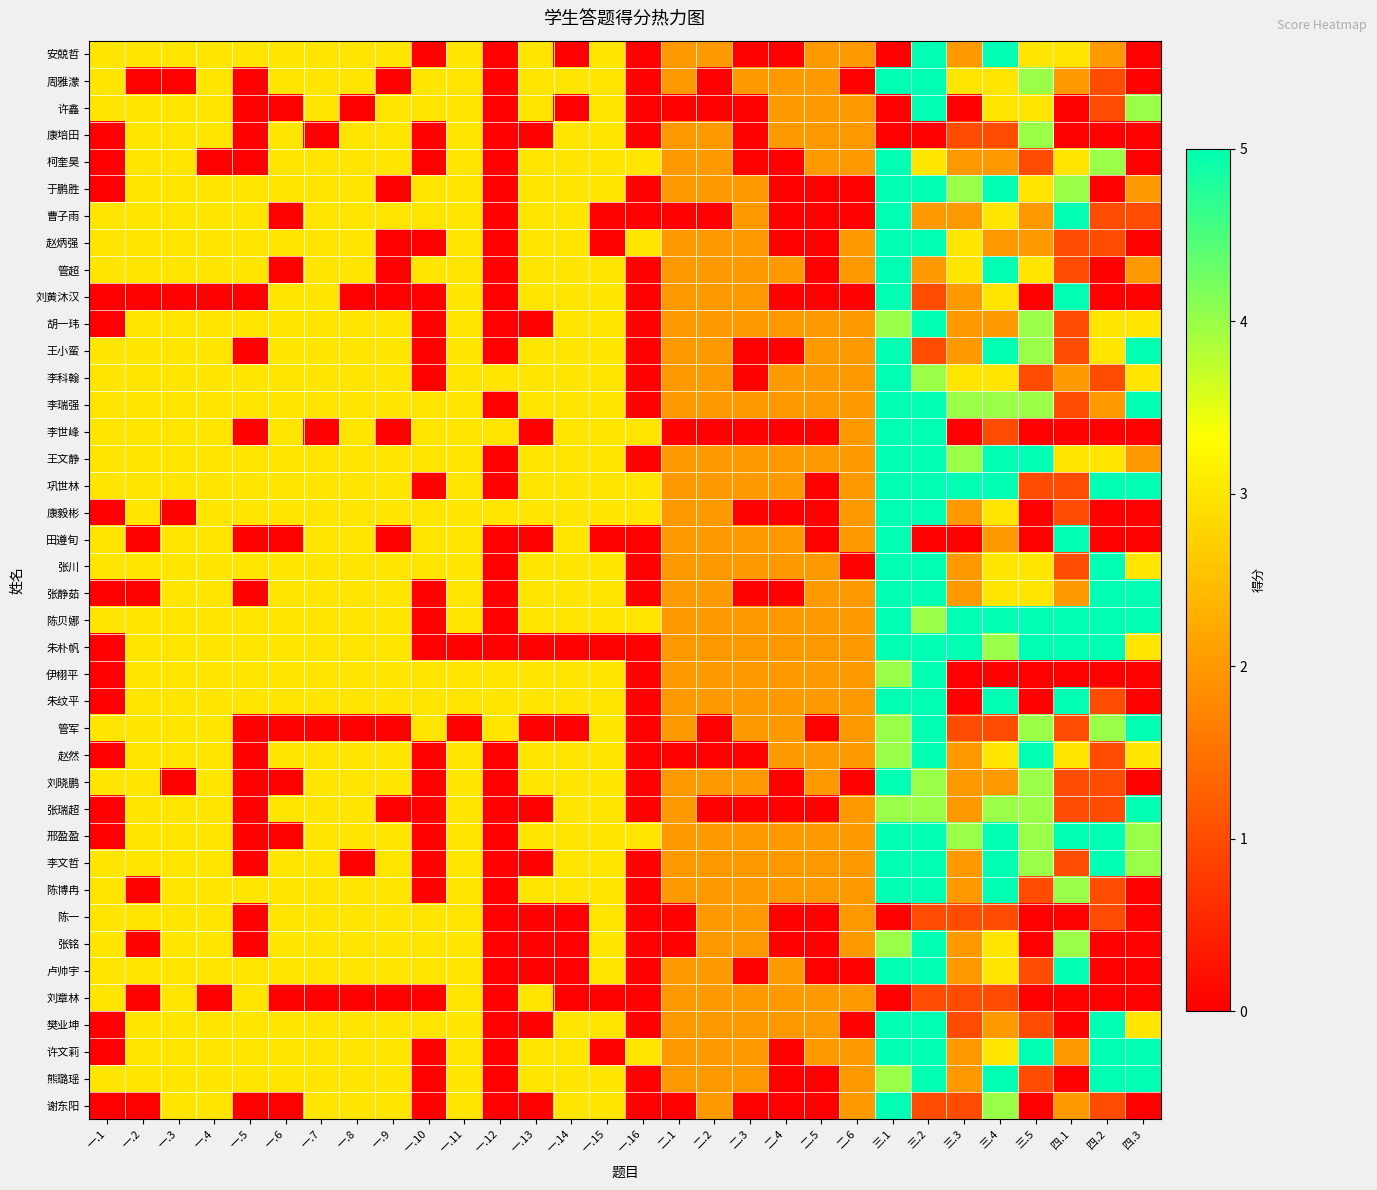

Reading left to right, extract all data points from this chart.

安兢哲: 一.1=3	一.2=3	一.3=3	一.4=3	一.5=3	一.6=3	一.7=3	一.8=3	一.9=3	一.10=0	一.11=3	一.12=0	一.13=3	一.14=0	一.15=3	一.16=0	二.1=2	二.2=2	二.3=0	二.4=0	二.5=2	二.6=2	三.1=0	三.2=5	三.3=2	三.4=5	三.5=3	四.1=3	四.2=2	四.3=0
周雅濛: 一.1=3	一.2=0	一.3=0	一.4=3	一.5=0	一.6=3	一.7=3	一.8=3	一.9=0	一.10=3	一.11=3	一.12=0	一.13=3	一.14=3	一.15=3	一.16=0	二.1=2	二.2=0	二.3=2	二.4=2	二.5=2	二.6=0	三.1=5	三.2=5	三.3=3	三.4=3	三.5=4	四.1=2	四.2=1	四.3=0
许鑫: 一.1=3	一.2=3	一.3=3	一.4=3	一.5=0	一.6=0	一.7=3	一.8=0	一.9=3	一.10=3	一.11=3	一.12=0	一.13=3	一.14=0	一.15=3	一.16=0	二.1=0	二.2=0	二.3=0	二.4=2	二.5=2	二.6=2	三.1=0	三.2=5	三.3=0	三.4=3	三.5=3	四.1=0	四.2=1	四.3=4
康培田: 一.1=0	一.2=3	一.3=3	一.4=3	一.5=0	一.6=3	一.7=0	一.8=3	一.9=3	一.10=0	一.11=3	一.12=0	一.13=0	一.14=3	一.15=3	一.16=0	二.1=2	二.2=2	二.3=0	二.4=2	二.5=2	二.6=2	三.1=0	三.2=0	三.3=1	三.4=1	三.5=4	四.1=0	四.2=0	四.3=0
柯奎昊: 一.1=0	一.2=3	一.3=3	一.4=0	一.5=0	一.6=3	一.7=3	一.8=3	一.9=3	一.10=0	一.11=3	一.12=0	一.13=3	一.14=3	一.15=3	一.16=3	二.1=2	二.2=2	二.3=0	二.4=0	二.5=2	二.6=2	三.1=5	三.2=3	三.3=2	三.4=2	三.5=1	四.1=3	四.2=4	四.3=0
于鹏胜: 一.1=0	一.2=3	一.3=3	一.4=3	一.5=3	一.6=3	一.7=3	一.8=3	一.9=0	一.10=3	一.11=3	一.12=0	一.13=3	一.14=3	一.15=3	一.16=0	二.1=2	二.2=2	二.3=2	二.4=0	二.5=0	二.6=0	三.1=5	三.2=5	三.3=4	三.4=5	三.5=3	四.1=4	四.2=0	四.3=2
曹子雨: 一.1=3	一.2=3	一.3=3	一.4=3	一.5=3	一.6=0	一.7=3	一.8=3	一.9=3	一.10=3	一.11=3	一.12=0	一.13=3	一.14=3	一.15=0	一.16=0	二.1=0	二.2=0	二.3=2	二.4=0	二.5=0	二.6=0	三.1=5	三.2=2	三.3=2	三.4=3	三.5=2	四.1=5	四.2=1	四.3=1
赵炳强: 一.1=3	一.2=3	一.3=3	一.4=3	一.5=3	一.6=3	一.7=3	一.8=3	一.9=0	一.10=0	一.11=3	一.12=0	一.13=3	一.14=3	一.15=0	一.16=3	二.1=2	二.2=2	二.3=2	二.4=0	二.5=0	二.6=2	三.1=5	三.2=5	三.3=3	三.4=2	三.5=2	四.1=1	四.2=1	四.3=0
管超: 一.1=3	一.2=3	一.3=3	一.4=3	一.5=3	一.6=0	一.7=3	一.8=3	一.9=0	一.10=3	一.11=3	一.12=0	一.13=3	一.14=3	一.15=3	一.16=0	二.1=2	二.2=2	二.3=2	二.4=2	二.5=0	二.6=2	三.1=5	三.2=2	三.3=3	三.4=5	三.5=3	四.1=1	四.2=0	四.3=2
刘黄沐汉: 一.1=0	一.2=0	一.3=0	一.4=0	一.5=0	一.6=3	一.7=3	一.8=0	一.9=0	一.10=0	一.11=3	一.12=0	一.13=3	一.14=3	一.15=3	一.16=0	二.1=2	二.2=2	二.3=2	二.4=0	二.5=0	二.6=0	三.1=5	三.2=1	三.3=2	三.4=3	三.5=0	四.1=5	四.2=0	四.3=0
胡一玮: 一.1=0	一.2=3	一.3=3	一.4=3	一.5=3	一.6=3	一.7=3	一.8=3	一.9=3	一.10=0	一.11=3	一.12=0	一.13=0	一.14=3	一.15=3	一.16=0	二.1=2	二.2=2	二.3=2	二.4=2	二.5=2	二.6=2	三.1=4	三.2=5	三.3=2	三.4=2	三.5=4	四.1=1	四.2=3	四.3=3
王小蛮: 一.1=3	一.2=3	一.3=3	一.4=3	一.5=0	一.6=3	一.7=3	一.8=3	一.9=3	一.10=0	一.11=3	一.12=0	一.13=3	一.14=3	一.15=3	一.16=0	二.1=2	二.2=2	二.3=0	二.4=0	二.5=2	二.6=2	三.1=5	三.2=1	三.3=2	三.4=5	三.5=4	四.1=1	四.2=3	四.3=5
李科翰: 一.1=3	一.2=3	一.3=3	一.4=3	一.5=3	一.6=3	一.7=3	一.8=3	一.9=3	一.10=0	一.11=3	一.12=3	一.13=3	一.14=3	一.15=3	一.16=0	二.1=2	二.2=2	二.3=0	二.4=2	二.5=2	二.6=2	三.1=5	三.2=4	三.3=3	三.4=3	三.5=1	四.1=2	四.2=1	四.3=3
李瑞强: 一.1=3	一.2=3	一.3=3	一.4=3	一.5=3	一.6=3	一.7=3	一.8=3	一.9=3	一.10=3	一.11=3	一.12=0	一.13=3	一.14=3	一.15=3	一.16=0	二.1=2	二.2=2	二.3=2	二.4=2	二.5=2	二.6=2	三.1=5	三.2=5	三.3=4	三.4=4	三.5=4	四.1=1	四.2=2	四.3=5
李世峰: 一.1=3	一.2=3	一.3=3	一.4=3	一.5=0	一.6=3	一.7=0	一.8=3	一.9=0	一.10=3	一.11=3	一.12=3	一.13=0	一.14=3	一.15=3	一.16=3	二.1=0	二.2=0	二.3=0	二.4=0	二.5=0	二.6=2	三.1=5	三.2=5	三.3=0	三.4=1	三.5=0	四.1=0	四.2=0	四.3=0
王文静: 一.1=3	一.2=3	一.3=3	一.4=3	一.5=3	一.6=3	一.7=3	一.8=3	一.9=3	一.10=3	一.11=3	一.12=0	一.13=3	一.14=3	一.15=3	一.16=0	二.1=2	二.2=2	二.3=2	二.4=2	二.5=2	二.6=2	三.1=5	三.2=5	三.3=4	三.4=5	三.5=5	四.1=3	四.2=3	四.3=2
巩世林: 一.1=3	一.2=3	一.3=3	一.4=3	一.5=3	一.6=3	一.7=3	一.8=3	一.9=3	一.10=0	一.11=3	一.12=0	一.13=3	一.14=3	一.15=3	一.16=3	二.1=2	二.2=2	二.3=2	二.4=2	二.5=0	二.6=2	三.1=5	三.2=5	三.3=5	三.4=5	三.5=1	四.1=1	四.2=5	四.3=5
康毅彬: 一.1=0	一.2=3	一.3=0	一.4=3	一.5=3	一.6=3	一.7=3	一.8=3	一.9=3	一.10=3	一.11=3	一.12=3	一.13=3	一.14=3	一.15=3	一.16=3	二.1=2	二.2=2	二.3=0	二.4=0	二.5=0	二.6=2	三.1=5	三.2=5	三.3=2	三.4=3	三.5=0	四.1=1	四.2=0	四.3=0
田遵旬: 一.1=3	一.2=0	一.3=3	一.4=3	一.5=0	一.6=0	一.7=3	一.8=3	一.9=0	一.10=3	一.11=3	一.12=0	一.13=0	一.14=3	一.15=0	一.16=0	二.1=2	二.2=2	二.3=2	二.4=2	二.5=0	二.6=2	三.1=5	三.2=0	三.3=0	三.4=2	三.5=0	四.1=5	四.2=0	四.3=0
张川: 一.1=3	一.2=3	一.3=3	一.4=3	一.5=3	一.6=3	一.7=3	一.8=3	一.9=3	一.10=3	一.11=3	一.12=0	一.13=3	一.14=3	一.15=3	一.16=0	二.1=2	二.2=2	二.3=2	二.4=2	二.5=2	二.6=0	三.1=5	三.2=5	三.3=2	三.4=3	三.5=3	四.1=1	四.2=5	四.3=3
张静茹: 一.1=0	一.2=0	一.3=3	一.4=3	一.5=0	一.6=3	一.7=3	一.8=3	一.9=3	一.10=0	一.11=3	一.12=0	一.13=3	一.14=3	一.15=3	一.16=0	二.1=2	二.2=2	二.3=0	二.4=0	二.5=2	二.6=2	三.1=5	三.2=5	三.3=2	三.4=3	三.5=3	四.1=2	四.2=5	四.3=5
陈贝娜: 一.1=3	一.2=3	一.3=3	一.4=3	一.5=3	一.6=3	一.7=3	一.8=3	一.9=3	一.10=0	一.11=3	一.12=0	一.13=3	一.14=3	一.15=3	一.16=3	二.1=2	二.2=2	二.3=2	二.4=2	二.5=2	二.6=2	三.1=5	三.2=4	三.3=5	三.4=5	三.5=5	四.1=5	四.2=5	四.3=5
朱朴帆: 一.1=0	一.2=3	一.3=3	一.4=3	一.5=3	一.6=3	一.7=3	一.8=3	一.9=3	一.10=0	一.11=0	一.12=0	一.13=0	一.14=0	一.15=0	一.16=0	二.1=2	二.2=2	二.3=2	二.4=2	二.5=2	二.6=2	三.1=5	三.2=5	三.3=5	三.4=4	三.5=5	四.1=5	四.2=5	四.3=3
伊栩平: 一.1=0	一.2=3	一.3=3	一.4=3	一.5=3	一.6=3	一.7=3	一.8=3	一.9=3	一.10=3	一.11=3	一.12=3	一.13=3	一.14=3	一.15=3	一.16=0	二.1=2	二.2=2	二.3=2	二.4=2	二.5=2	二.6=2	三.1=4	三.2=5	三.3=0	三.4=0	三.5=0	四.1=0	四.2=0	四.3=0
朱纹平: 一.1=0	一.2=3	一.3=3	一.4=3	一.5=3	一.6=3	一.7=3	一.8=3	一.9=3	一.10=3	一.11=3	一.12=3	一.13=3	一.14=3	一.15=3	一.16=0	二.1=2	二.2=2	二.3=2	二.4=2	二.5=2	二.6=2	三.1=5	三.2=5	三.3=0	三.4=5	三.5=0	四.1=5	四.2=1	四.3=0
管军: 一.1=3	一.2=3	一.3=3	一.4=3	一.5=0	一.6=0	一.7=0	一.8=0	一.9=0	一.10=3	一.11=0	一.12=3	一.13=0	一.14=0	一.15=3	一.16=0	二.1=2	二.2=0	二.3=2	二.4=2	二.5=0	二.6=2	三.1=4	三.2=5	三.3=1	三.4=1	三.5=4	四.1=1	四.2=4	四.3=5
赵然: 一.1=0	一.2=3	一.3=3	一.4=3	一.5=0	一.6=3	一.7=3	一.8=3	一.9=3	一.10=0	一.11=3	一.12=0	一.13=3	一.14=3	一.15=3	一.16=0	二.1=0	二.2=0	二.3=0	二.4=2	二.5=2	二.6=2	三.1=4	三.2=5	三.3=2	三.4=3	三.5=5	四.1=3	四.2=1	四.3=3
刘晓鹏: 一.1=3	一.2=3	一.3=0	一.4=3	一.5=0	一.6=0	一.7=3	一.8=3	一.9=3	一.10=0	一.11=3	一.12=0	一.13=3	一.14=3	一.15=3	一.16=0	二.1=2	二.2=2	二.3=2	二.4=0	二.5=2	二.6=0	三.1=5	三.2=4	三.3=2	三.4=2	三.5=4	四.1=1	四.2=1	四.3=0
张瑞超: 一.1=0	一.2=3	一.3=3	一.4=3	一.5=0	一.6=3	一.7=3	一.8=3	一.9=0	一.10=0	一.11=3	一.12=0	一.13=0	一.14=3	一.15=3	一.16=0	二.1=2	二.2=0	二.3=0	二.4=0	二.5=0	二.6=2	三.1=4	三.2=4	三.3=2	三.4=4	三.5=4	四.1=1	四.2=1	四.3=5
邢盈盈: 一.1=0	一.2=3	一.3=3	一.4=3	一.5=0	一.6=0	一.7=3	一.8=3	一.9=3	一.10=0	一.11=3	一.12=0	一.13=3	一.14=3	一.15=3	一.16=3	二.1=2	二.2=2	二.3=2	二.4=2	二.5=2	二.6=2	三.1=5	三.2=5	三.3=4	三.4=5	三.5=4	四.1=5	四.2=5	四.3=4
李文哲: 一.1=3	一.2=3	一.3=3	一.4=3	一.5=0	一.6=3	一.7=3	一.8=0	一.9=3	一.10=0	一.11=3	一.12=0	一.13=0	一.14=3	一.15=3	一.16=0	二.1=2	二.2=2	二.3=2	二.4=2	二.5=2	二.6=2	三.1=5	三.2=5	三.3=2	三.4=5	三.5=4	四.1=1	四.2=5	四.3=4
陈博冉: 一.1=3	一.2=0	一.3=3	一.4=3	一.5=3	一.6=3	一.7=3	一.8=3	一.9=3	一.10=0	一.11=3	一.12=0	一.13=3	一.14=3	一.15=3	一.16=0	二.1=2	二.2=2	二.3=2	二.4=2	二.5=2	二.6=2	三.1=5	三.2=5	三.3=2	三.4=5	三.5=1	四.1=4	四.2=1	四.3=0
陈一: 一.1=3	一.2=3	一.3=3	一.4=3	一.5=0	一.6=3	一.7=3	一.8=3	一.9=3	一.10=3	一.11=3	一.12=0	一.13=0	一.14=0	一.15=3	一.16=0	二.1=0	二.2=2	二.3=2	二.4=0	二.5=0	二.6=2	三.1=0	三.2=1	三.3=1	三.4=1	三.5=0	四.1=0	四.2=1	四.3=0
张铭: 一.1=3	一.2=0	一.3=3	一.4=3	一.5=0	一.6=3	一.7=3	一.8=3	一.9=3	一.10=3	一.11=3	一.12=0	一.13=0	一.14=0	一.15=3	一.16=0	二.1=0	二.2=2	二.3=2	二.4=0	二.5=0	二.6=2	三.1=4	三.2=5	三.3=2	三.4=3	三.5=0	四.1=4	四.2=0	四.3=0
卢帅宇: 一.1=3	一.2=3	一.3=3	一.4=3	一.5=3	一.6=3	一.7=3	一.8=3	一.9=3	一.10=3	一.11=3	一.12=0	一.13=0	一.14=0	一.15=3	一.16=0	二.1=2	二.2=2	二.3=0	二.4=2	二.5=0	二.6=0	三.1=5	三.2=5	三.3=2	三.4=3	三.5=1	四.1=5	四.2=0	四.3=0
刘章林: 一.1=3	一.2=0	一.3=3	一.4=0	一.5=3	一.6=0	一.7=0	一.8=0	一.9=0	一.10=0	一.11=3	一.12=0	一.13=3	一.14=0	一.15=0	一.16=0	二.1=2	二.2=2	二.3=2	二.4=2	二.5=2	二.6=2	三.1=0	三.2=1	三.3=1	三.4=1	三.5=0	四.1=0	四.2=0	四.3=0
樊业坤: 一.1=0	一.2=3	一.3=3	一.4=3	一.5=3	一.6=3	一.7=3	一.8=3	一.9=3	一.10=3	一.11=3	一.12=0	一.13=0	一.14=3	一.15=3	一.16=0	二.1=2	二.2=2	二.3=2	二.4=2	二.5=2	二.6=0	三.1=5	三.2=5	三.3=1	三.4=2	三.5=1	四.1=0	四.2=5	四.3=3
许文莉: 一.1=0	一.2=3	一.3=3	一.4=3	一.5=3	一.6=3	一.7=3	一.8=3	一.9=3	一.10=0	一.11=3	一.12=0	一.13=3	一.14=3	一.15=0	一.16=3	二.1=2	二.2=2	二.3=2	二.4=0	二.5=2	二.6=2	三.1=5	三.2=5	三.3=2	三.4=3	三.5=5	四.1=2	四.2=5	四.3=5
熊璐瑶: 一.1=3	一.2=3	一.3=3	一.4=3	一.5=3	一.6=3	一.7=3	一.8=3	一.9=3	一.10=0	一.11=3	一.12=0	一.13=3	一.14=3	一.15=3	一.16=0	二.1=2	二.2=2	二.3=2	二.4=0	二.5=0	二.6=2	三.1=4	三.2=5	三.3=2	三.4=5	三.5=1	四.1=0	四.2=5	四.3=5
谢东阳: 一.1=0	一.2=0	一.3=3	一.4=3	一.5=0	一.6=0	一.7=3	一.8=3	一.9=3	一.10=0	一.11=3	一.12=0	一.13=0	一.14=3	一.15=3	一.16=0	二.1=0	二.2=2	二.3=0	二.4=0	二.5=0	二.6=2	三.1=5	三.2=1	三.3=1	三.4=4	三.5=0	四.1=2	四.2=1	四.3=0